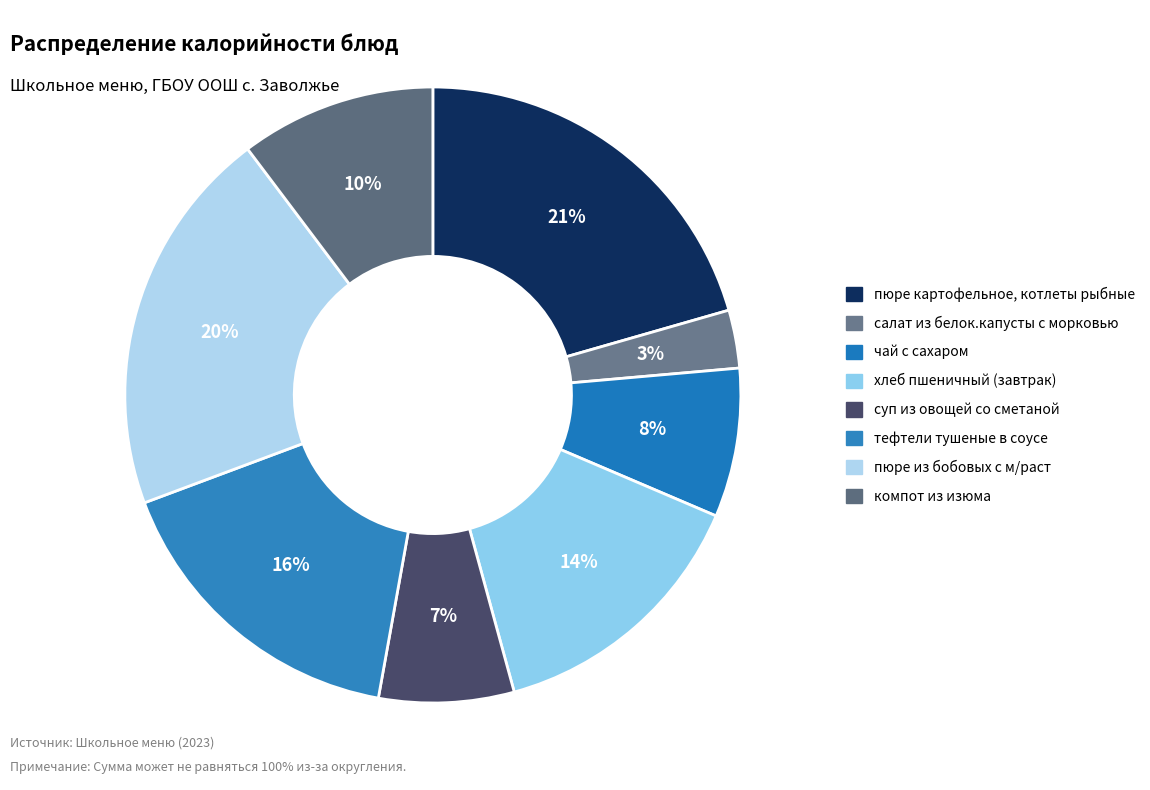

What percentage is the пюре картофельное, котлеты рыбные slice, to the nearest percent?

21%